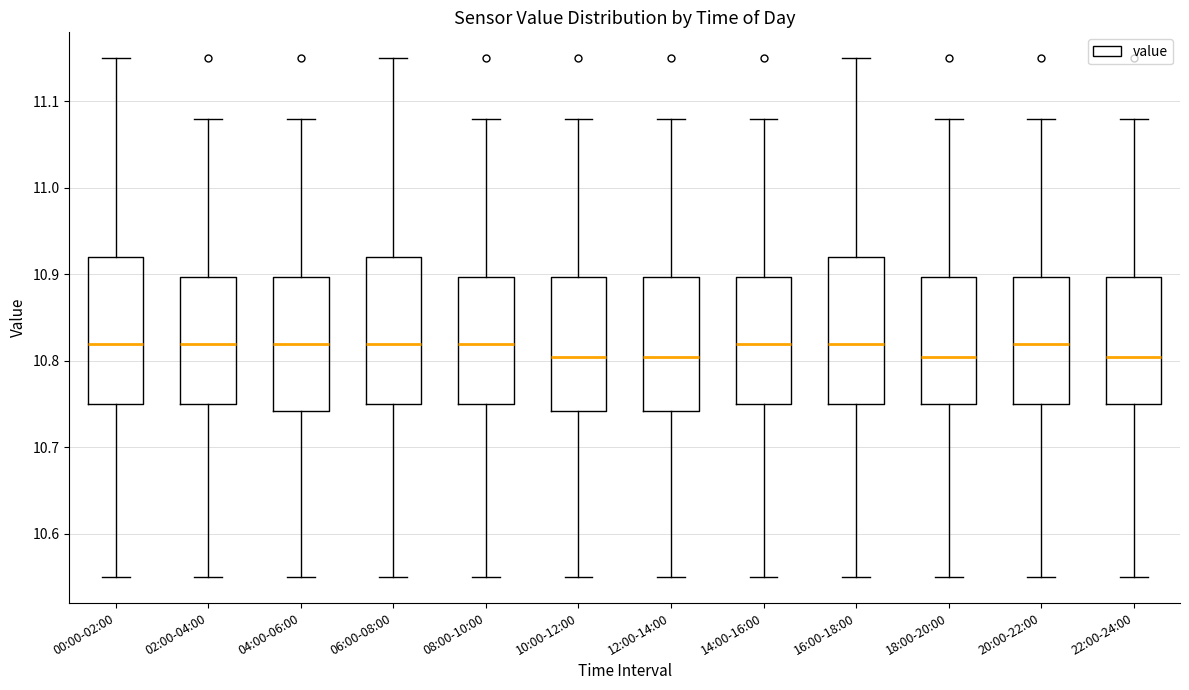

Where does the median line of the box for 06:00-08:00 sit on the y-axis? The values are not printed on the chart, so give them approximately, as read against the axis.

10.82